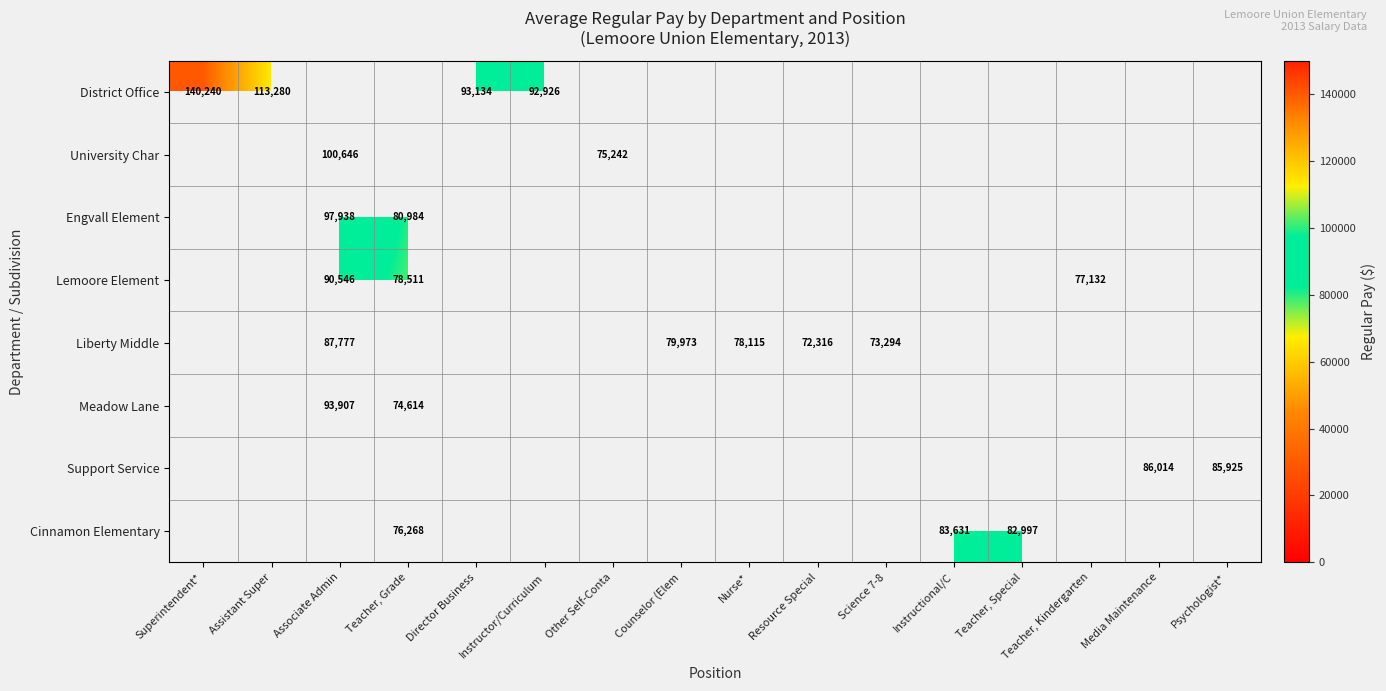

The District Office series shows 81733 at Superintendent*. True or false?

False